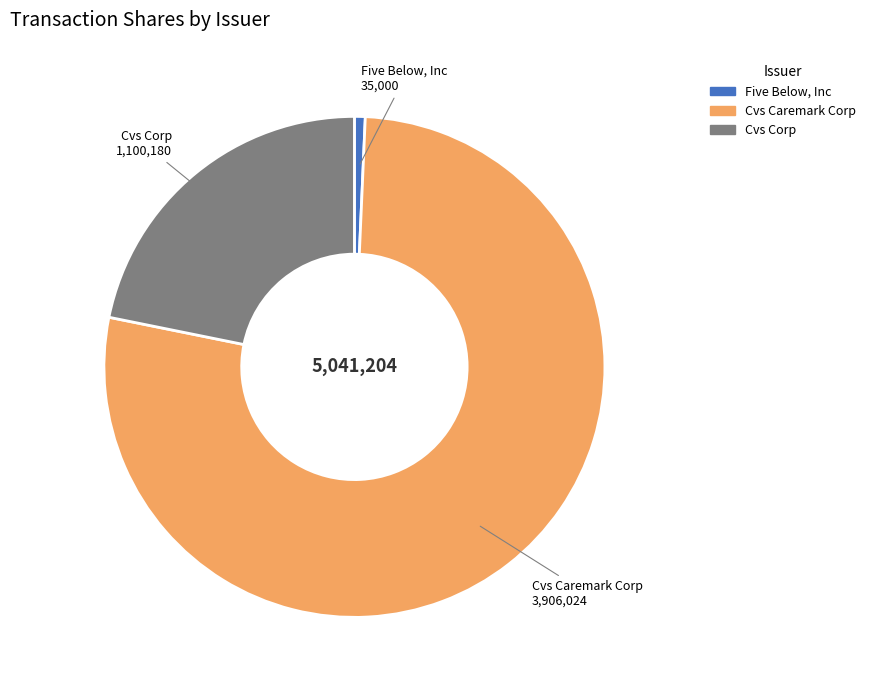

Is there any slice that represents more than half of the pie?

Yes